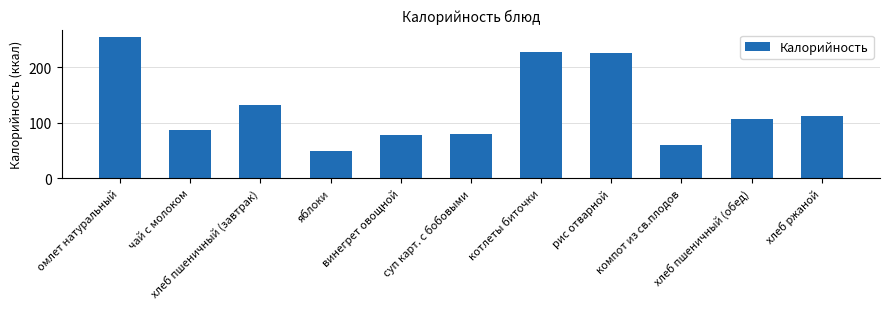

How many data points are less than 106?

5